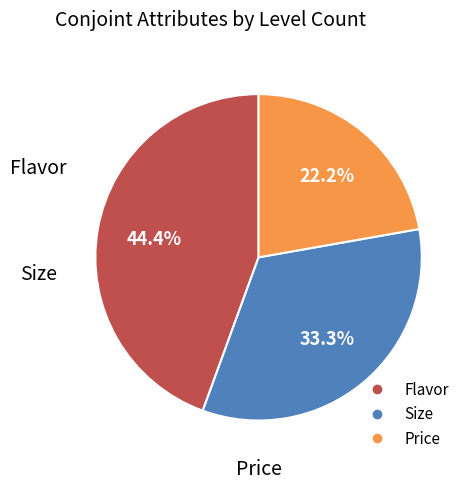

Count the number of slices in the pie.

3